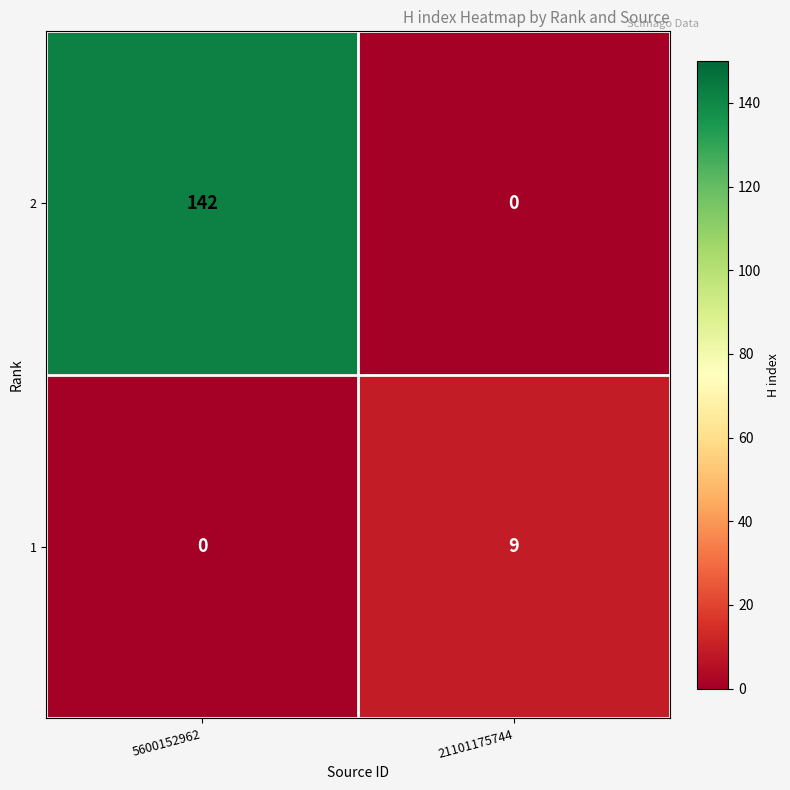

Rank the series at 21101175744 from lowest to highest value.

2, 1